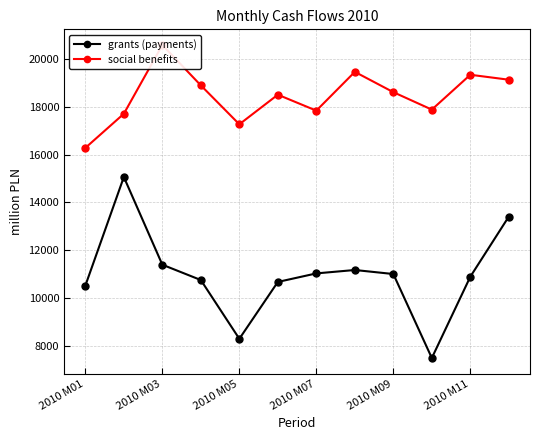

True or false: grants (payments) and social benefits cross at least once.

False